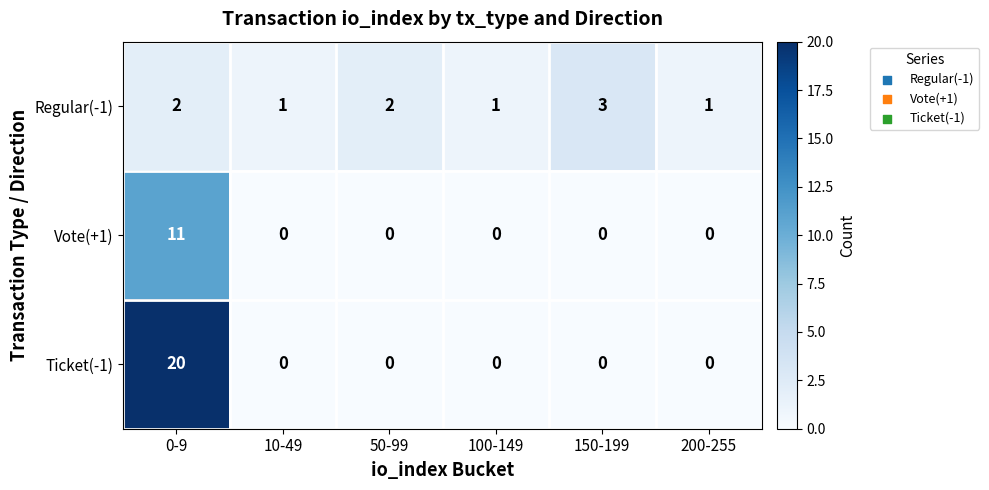

Count the Regular(-1) values in the range 1 to 2.

5